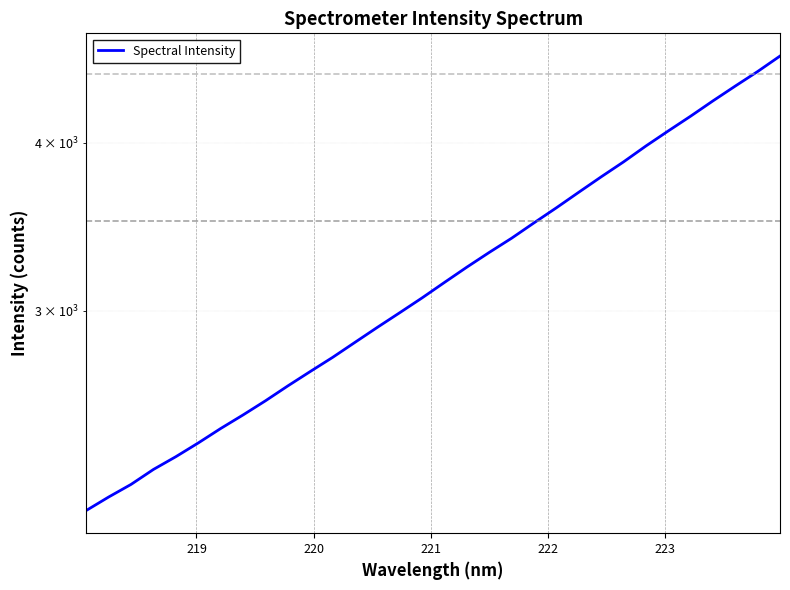

True or false: the data shows 2191.8 at 18.

False